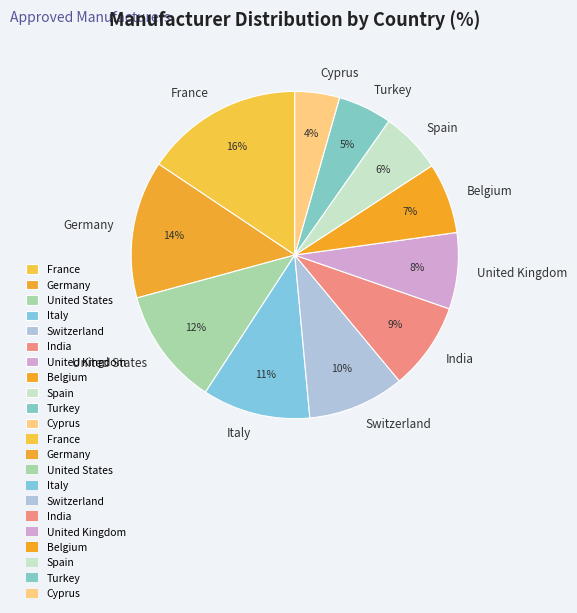

Rank the categories by value from lowest to highest.

Cyprus, Turkey, Spain, Belgium, United Kingdom, India, Switzerland, Italy, United States, Germany, France